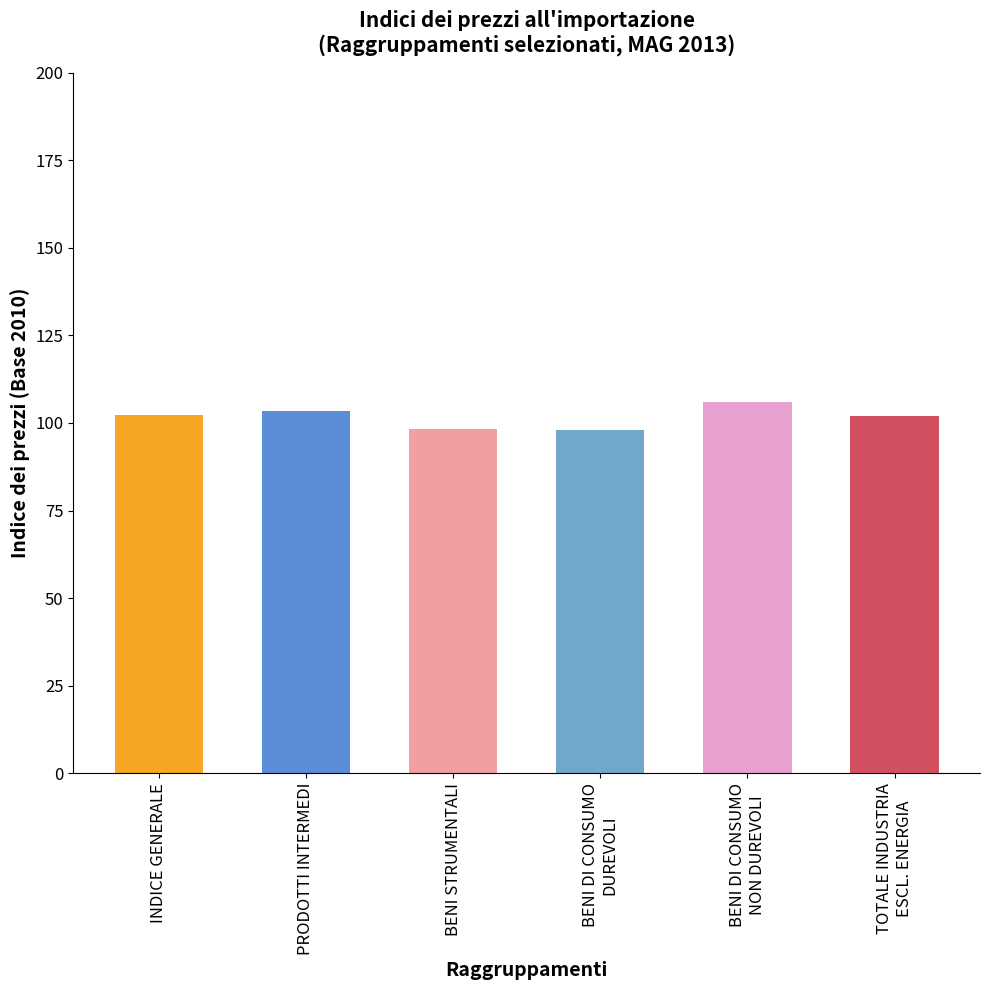

What is the label of the 4th bar from the left?

BENI DI CONSUMO DUREVOLI